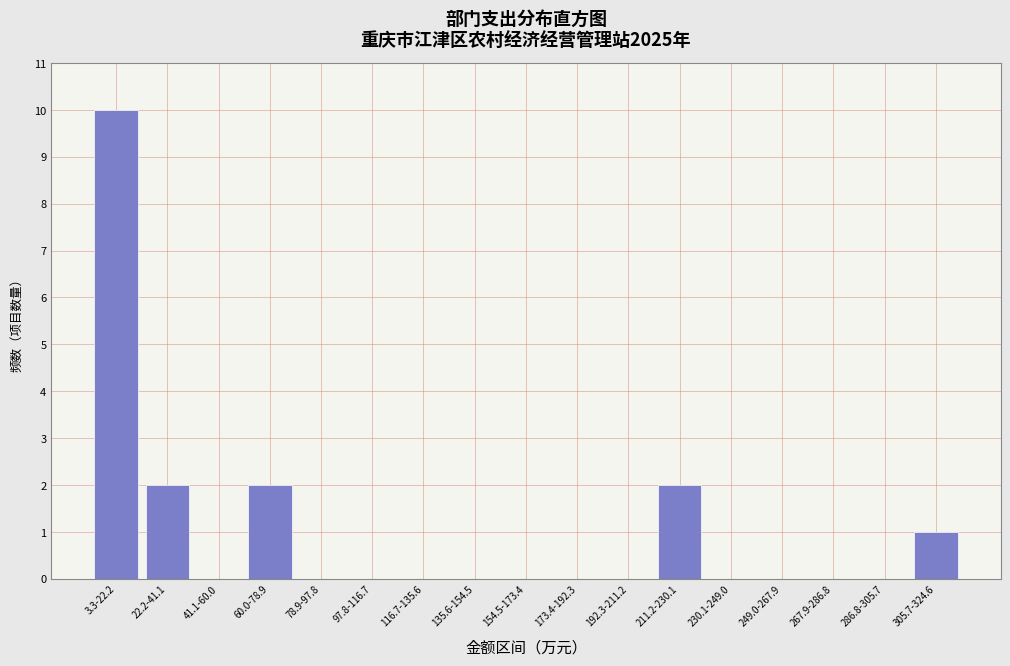

Reading left to right, what are all the values shown in this chart?

3.3-22.2=10	22.2-41.1=2	41.1-60.0=0	60.0-78.9=2	78.9-97.8=0	97.8-116.7=0	116.7-135.6=0	135.6-154.5=0	154.5-173.4=0	173.4-192.3=0	192.3-211.2=0	211.2-230.1=2	230.1-249.0=0	249.0-267.9=0	267.9-286.8=0	286.8-305.7=0	305.7-324.6=1